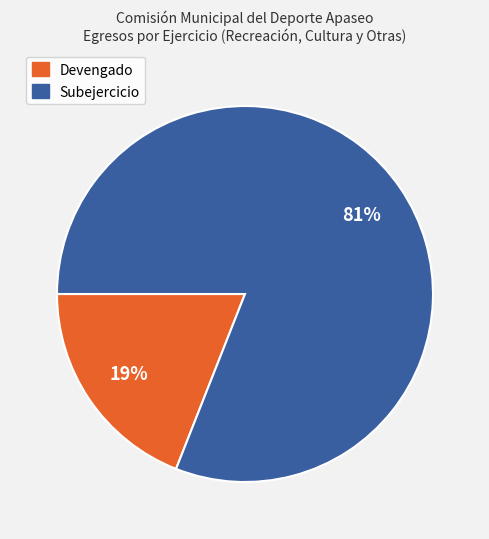

Which has a higher value, Devengado or Subejercicio?

Subejercicio